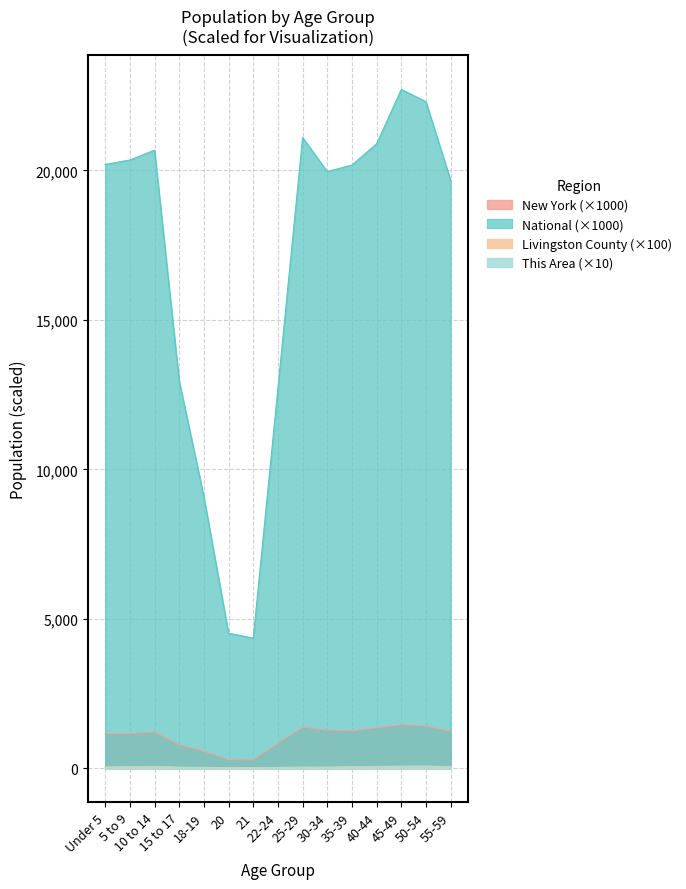

At which category does the chart reach its minimum across all series?

21